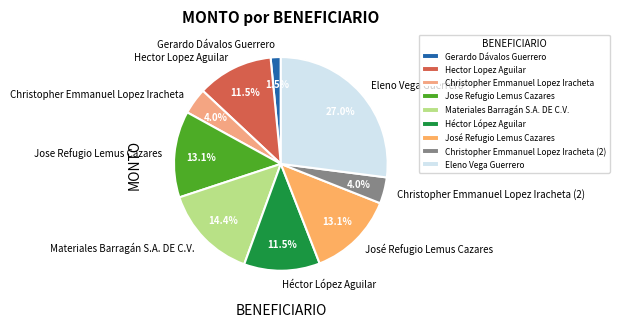

What portion of the pie excludes José Refugio Lemus Cazares?

86.9%